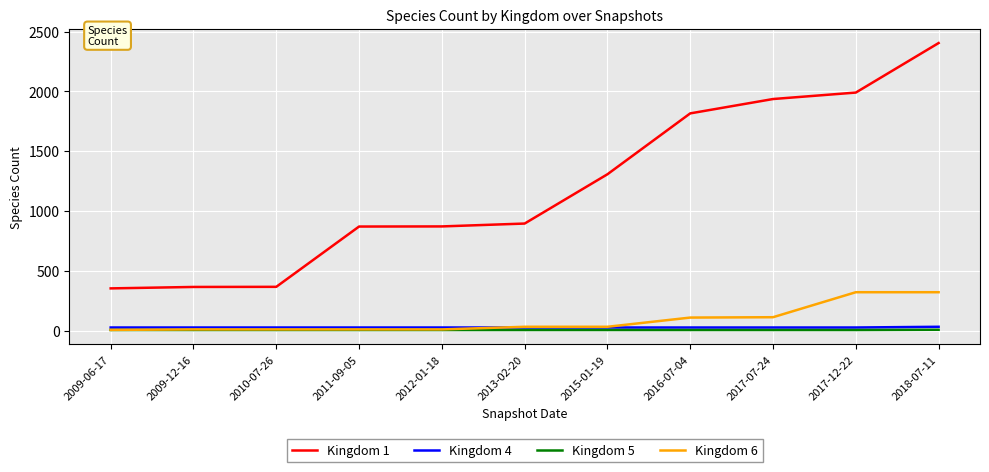

The Kingdom 6 series shows 504 at 2018-07-11. True or false?

False